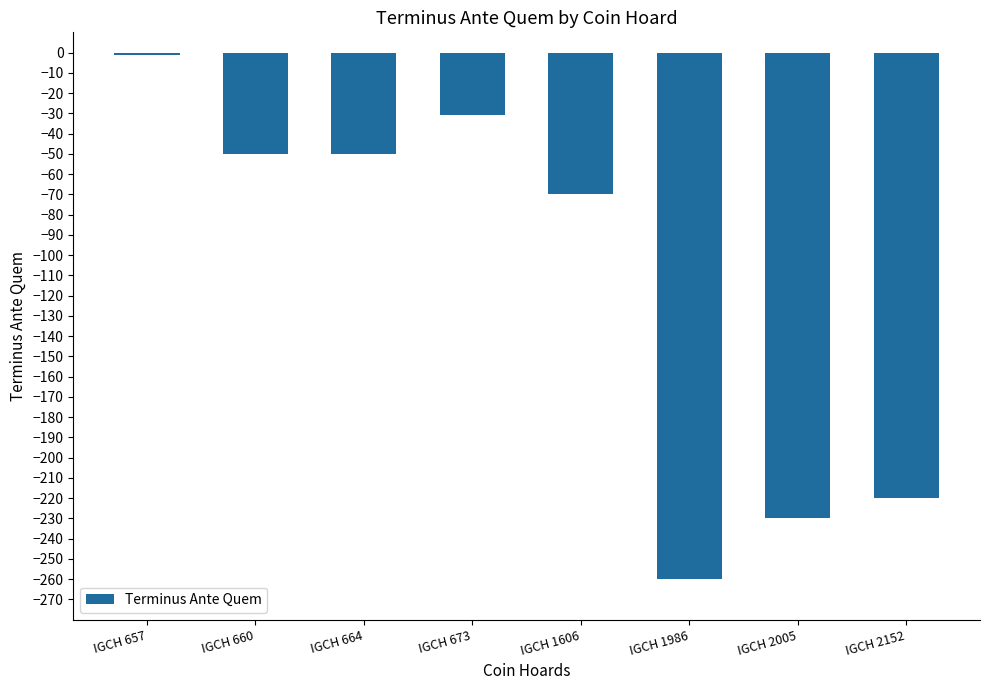

At which category does the chart reach its minimum across all series?

IGCH 1986